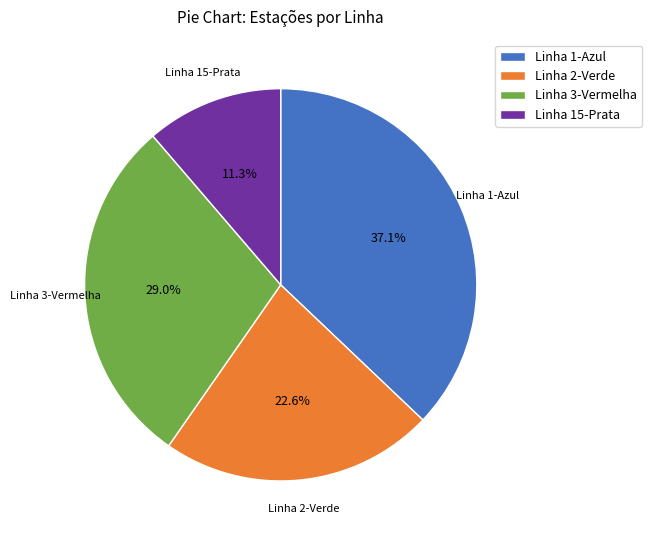

What percentage is the Linha 15-Prata slice, to the nearest percent?

11%